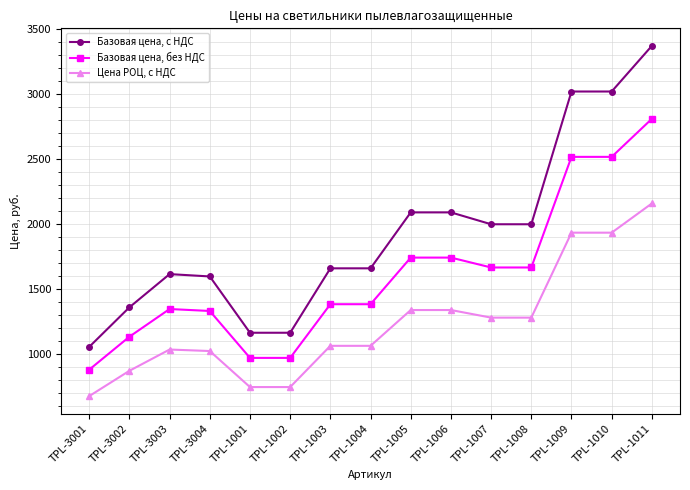

What are all the series names shown in the legend?

Базовая цена, с НДС, Базовая цена, без НДС, Цена РОЦ, с НДС